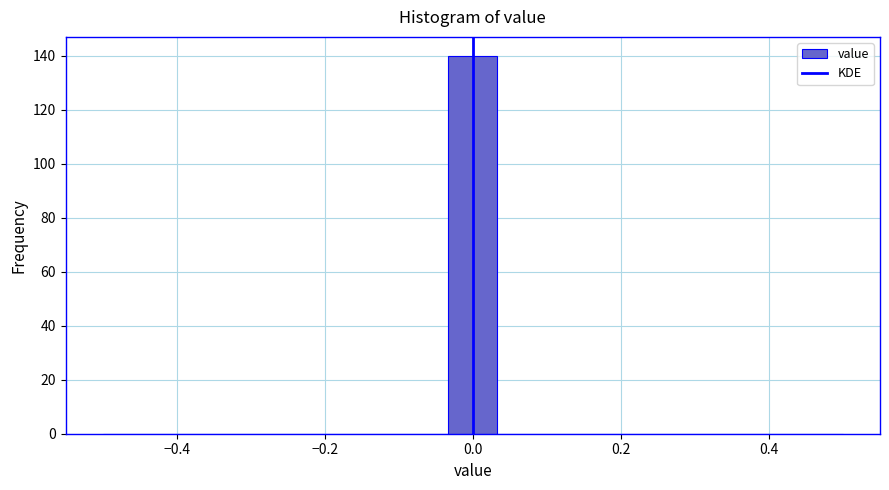

Around what value on the x-axis is the tallest bar? Give the approximate position of its centre, as read against the axis.

0.00